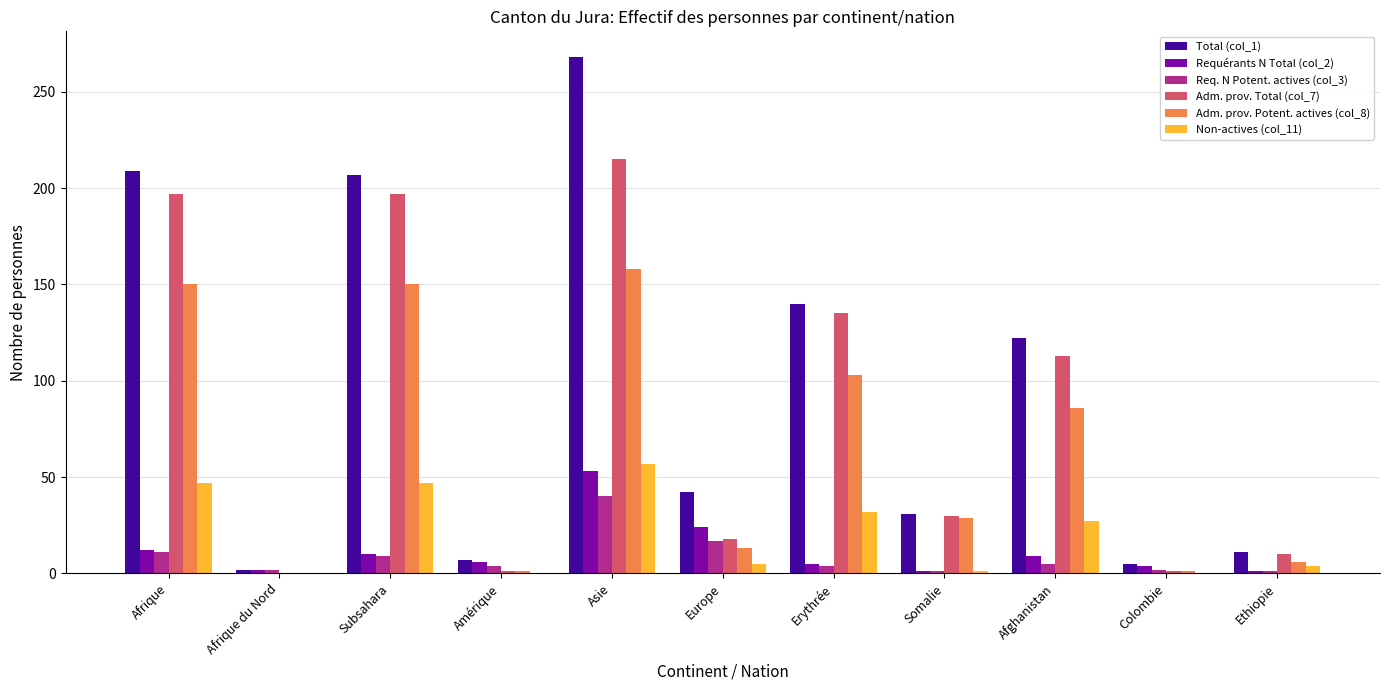

How many series are shown in this chart?

6